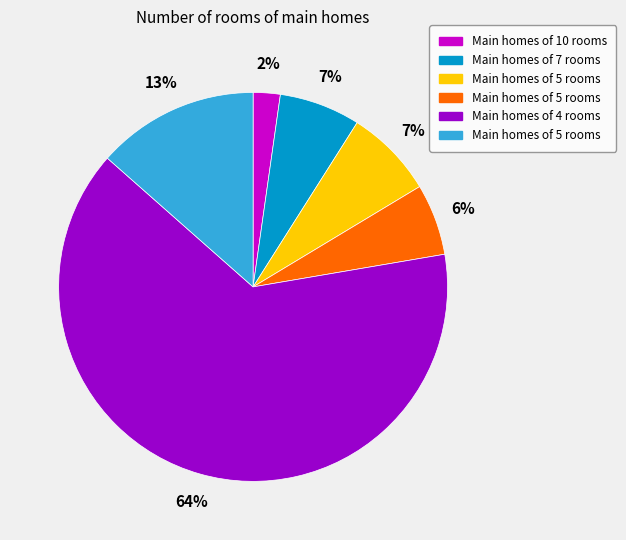

To the nearest percent, what is the average slice percentage?

17%